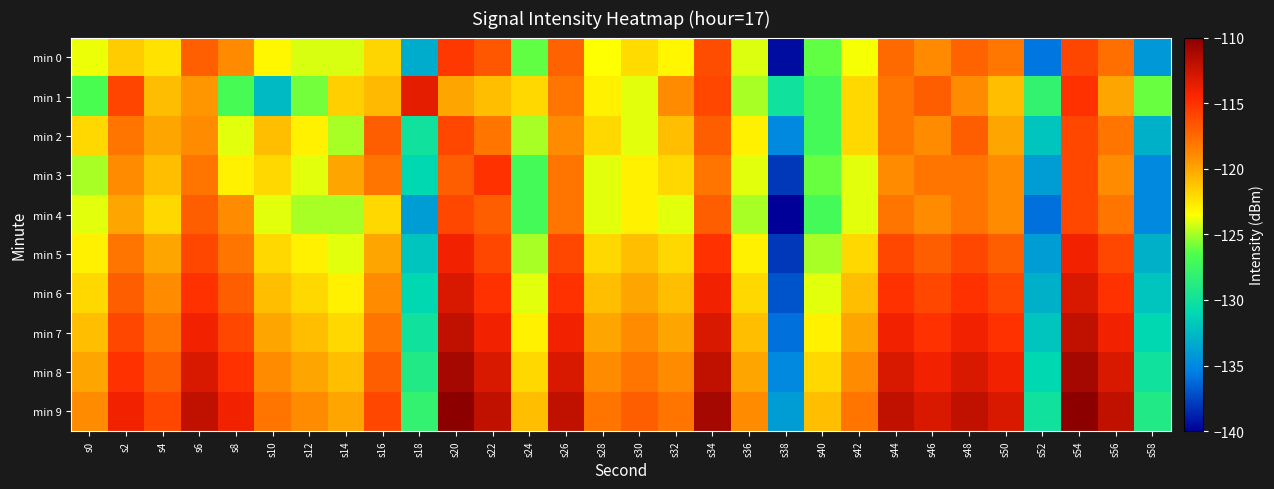

What is the total value across all series at s4?

-1196.3